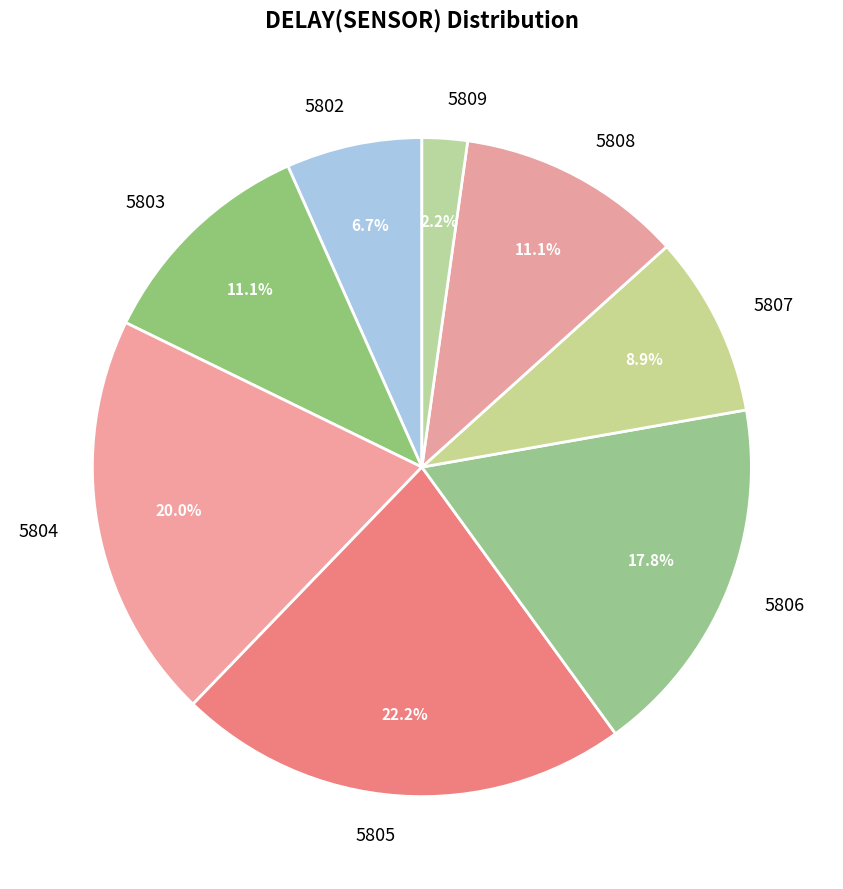

What percentage is the 5807 slice, to the nearest percent?

9%